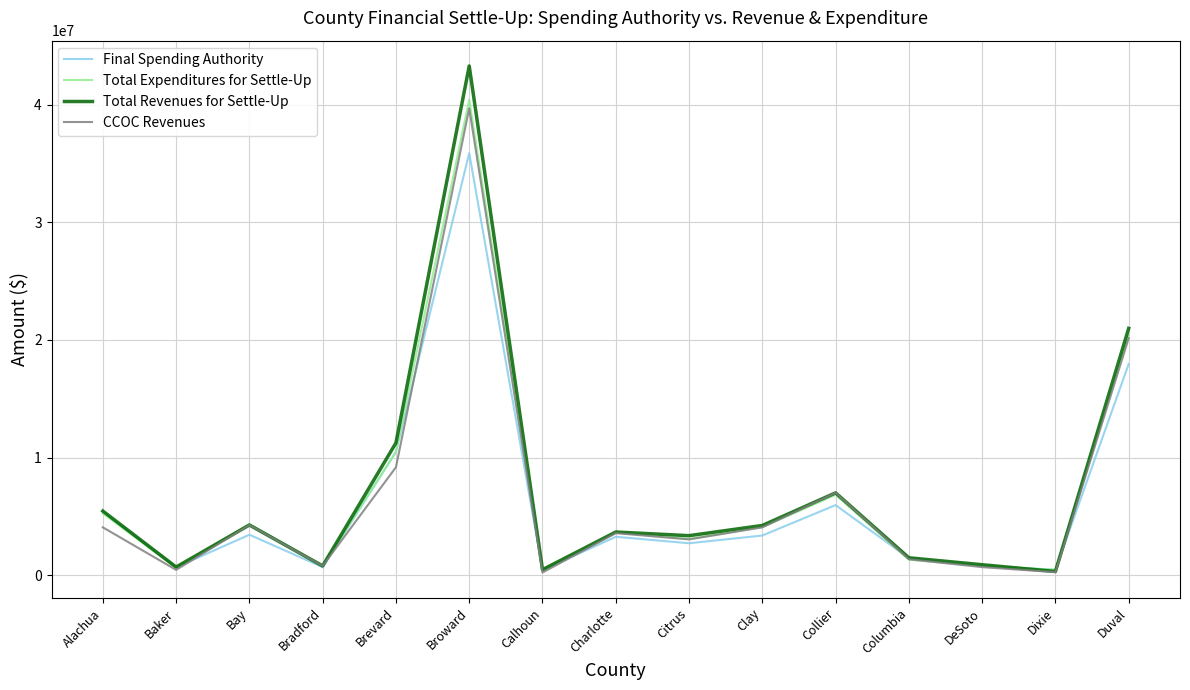

After their last crossing, which series has the higher values: Final Spending Authority or Total Expenditures for Settle-Up?

Total Expenditures for Settle-Up